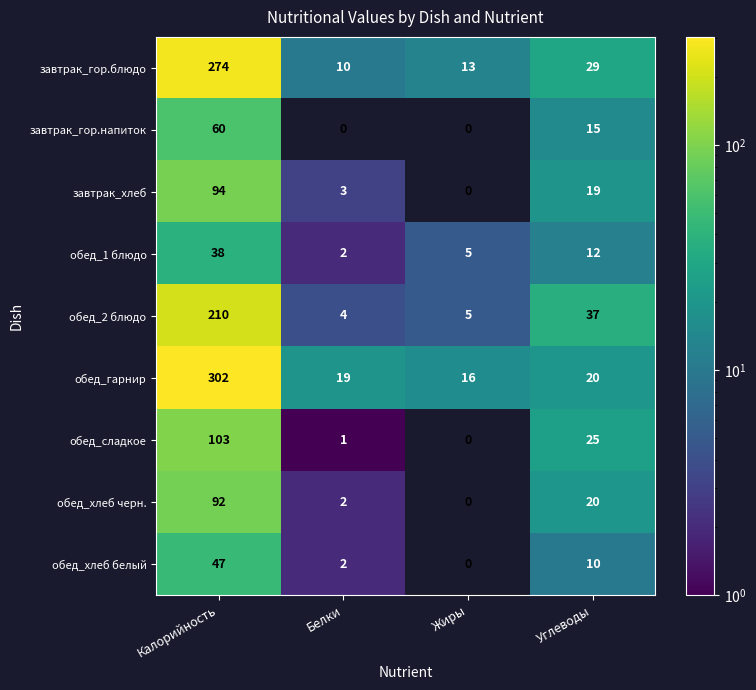

Which series has the largest range (max minus min)?

обед_гарнир